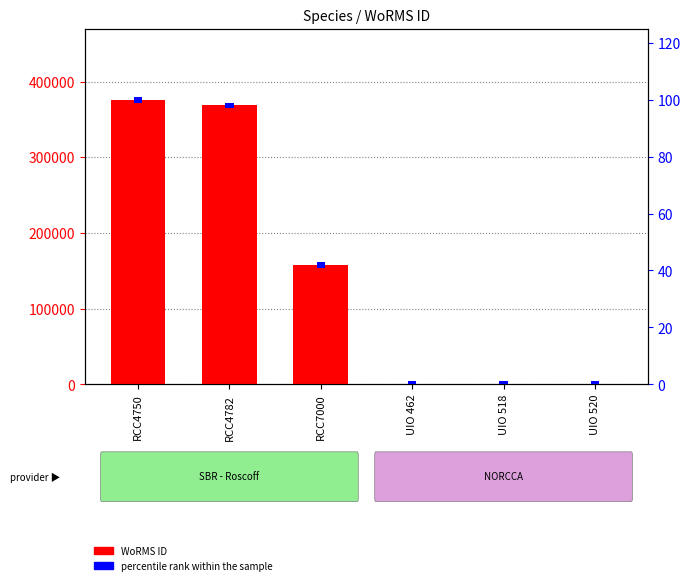

How many values in the WoRMS ID series exceed 157466?

2